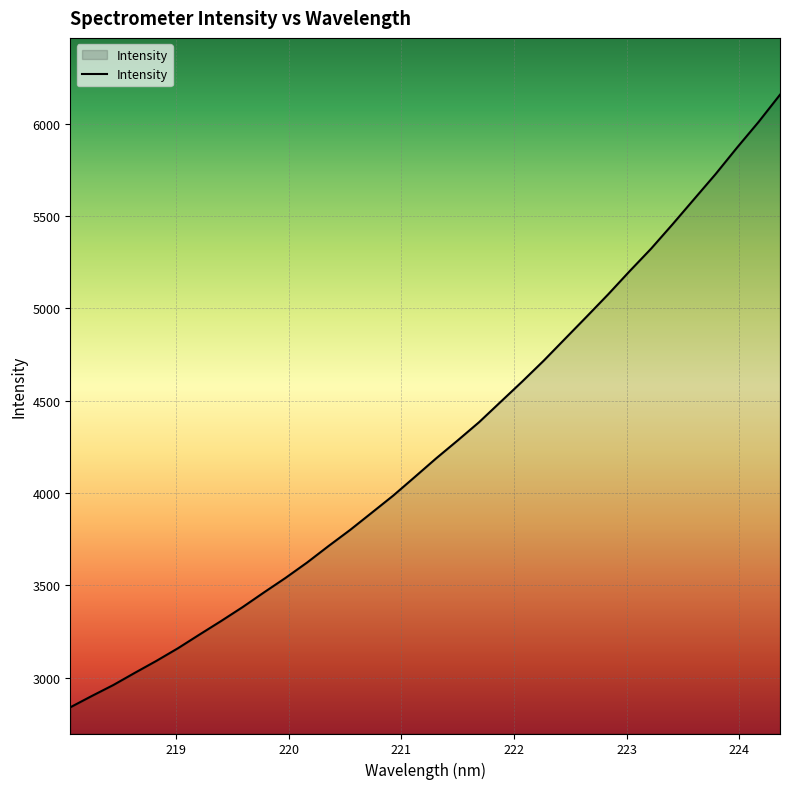

What is the difference between the maximum and minimum values?

3319.3